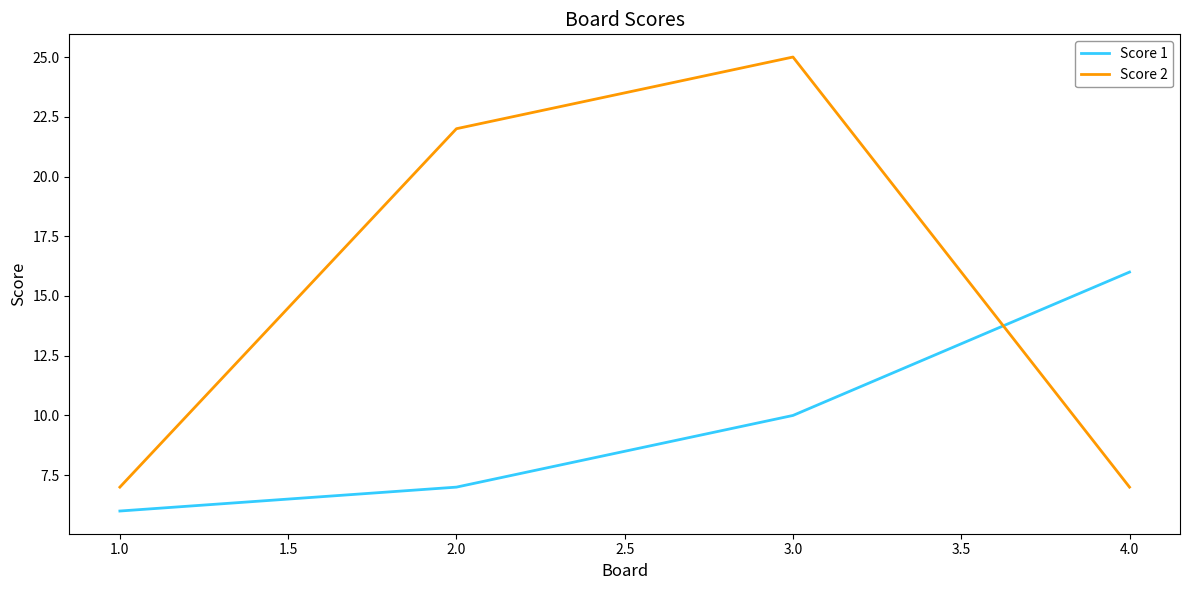

How many categories are shown in the chart?

4